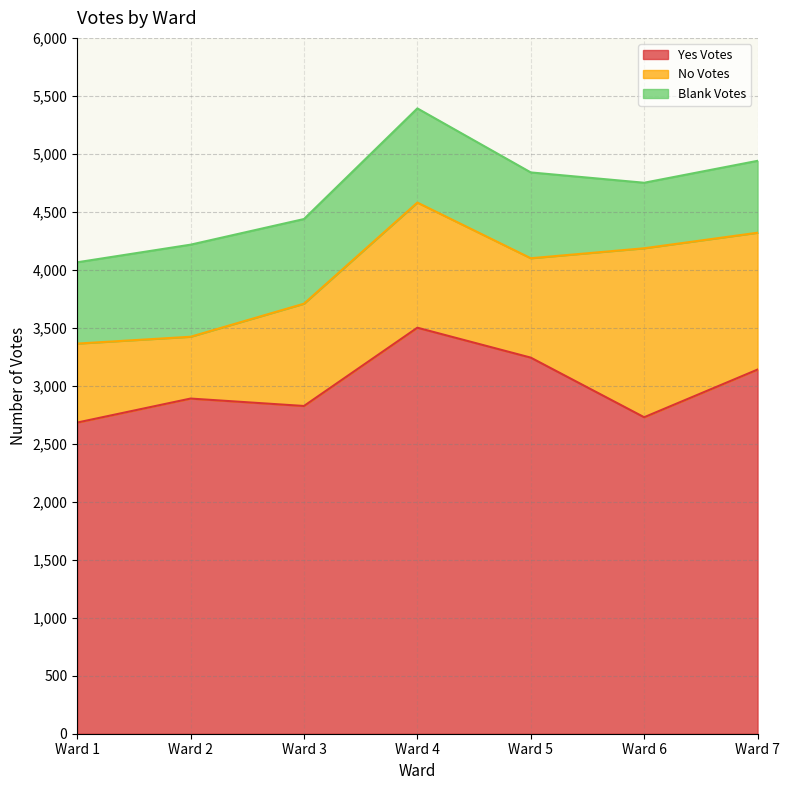

True or false: Blank Votes and No Votes intersect in this chart.

True